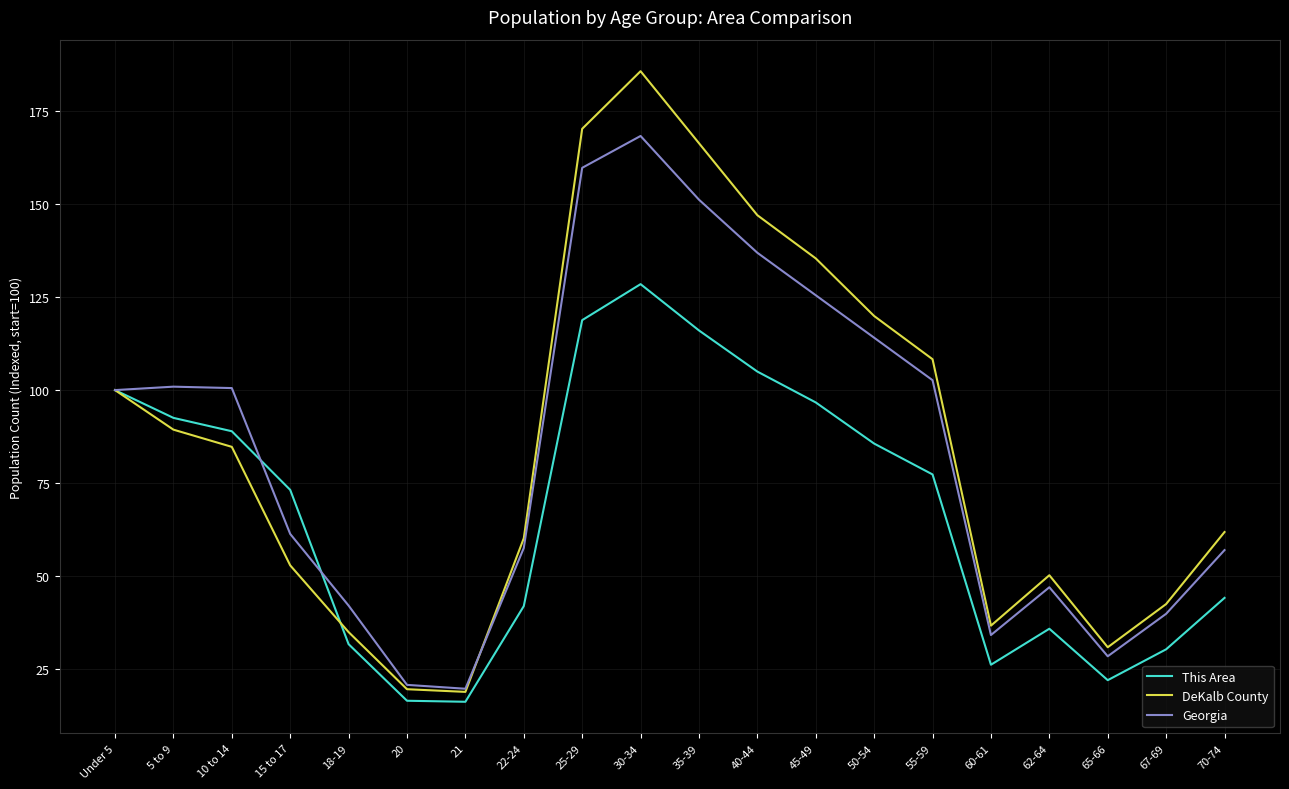

The Georgia series shows 57.6 at 22-24. True or false?

True